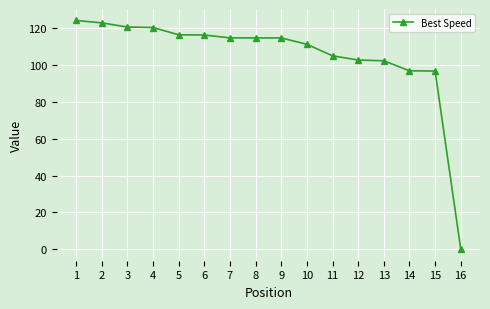

What is the sum of the values at 2 and 5?

239.5